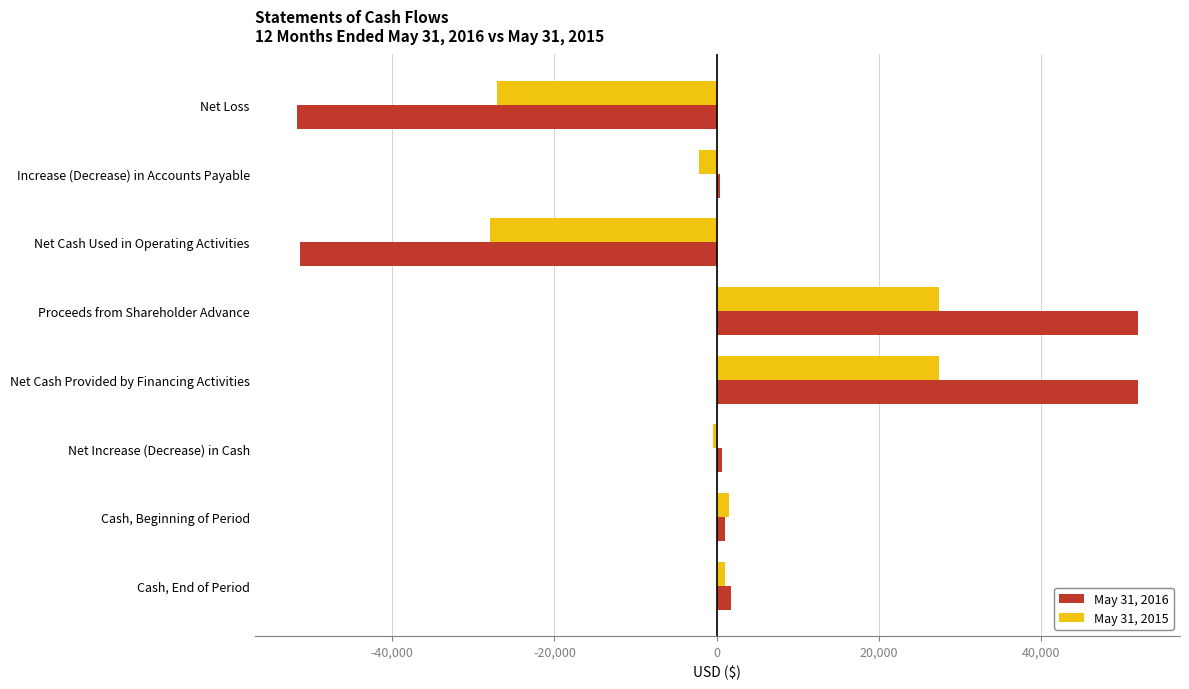

Which series has the largest range (max minus min)?

May 31, 2016